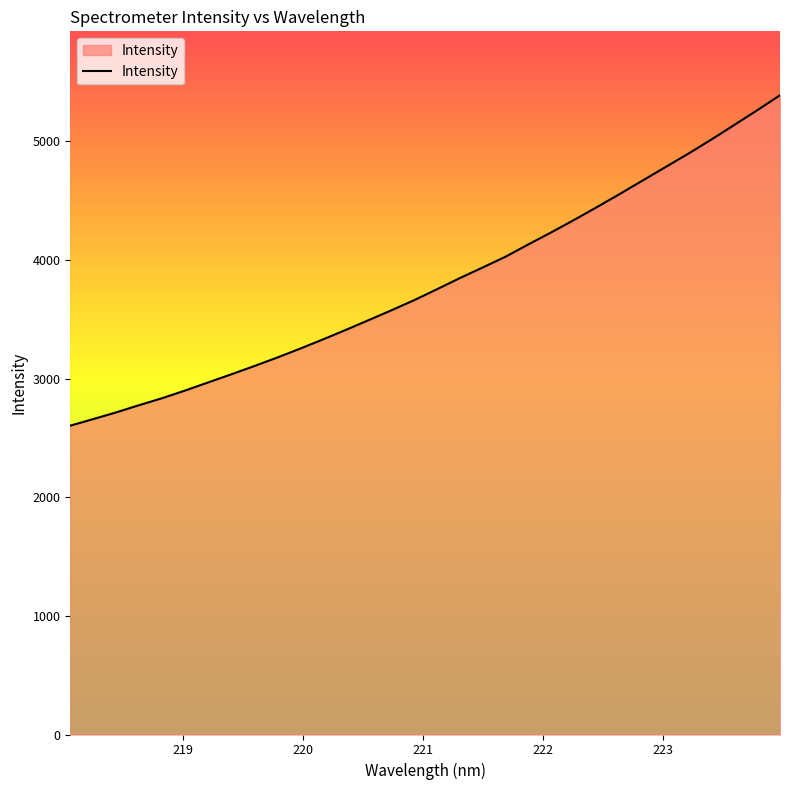

What is the maximum value shown in the chart?

5387.0